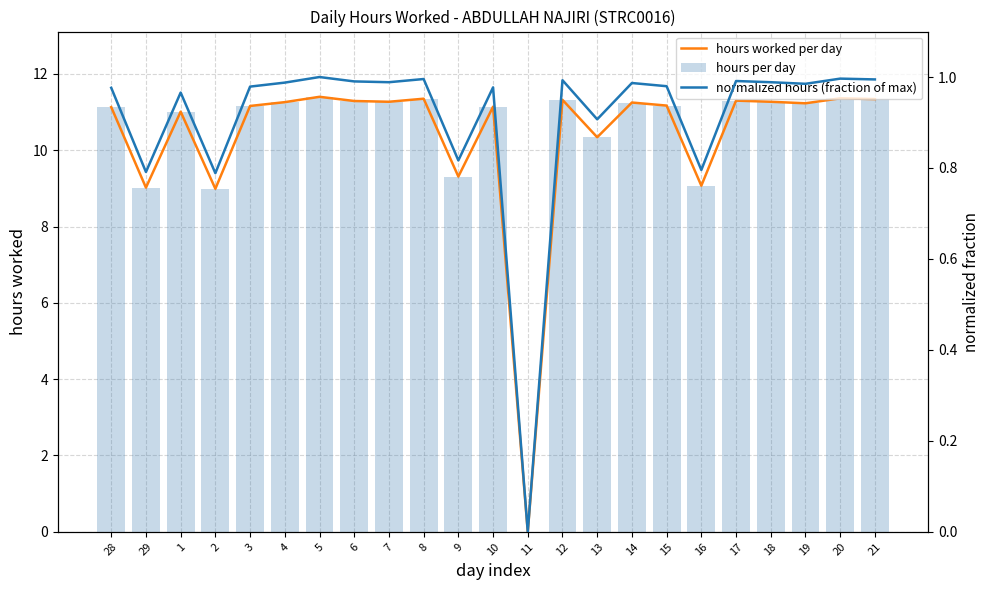

Between 5 and 6, which series saw the biggest shift?

hours worked per day